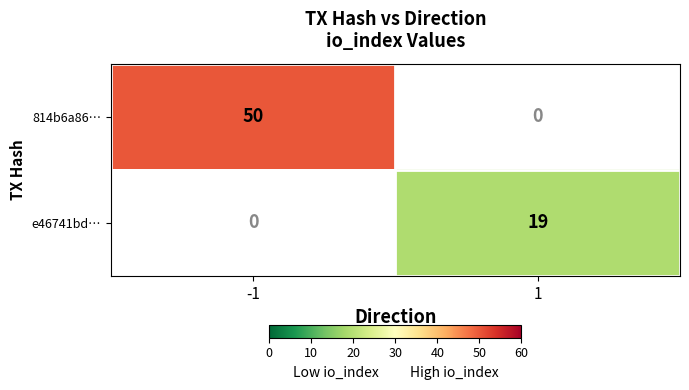

How many categories are shown in the chart?

2